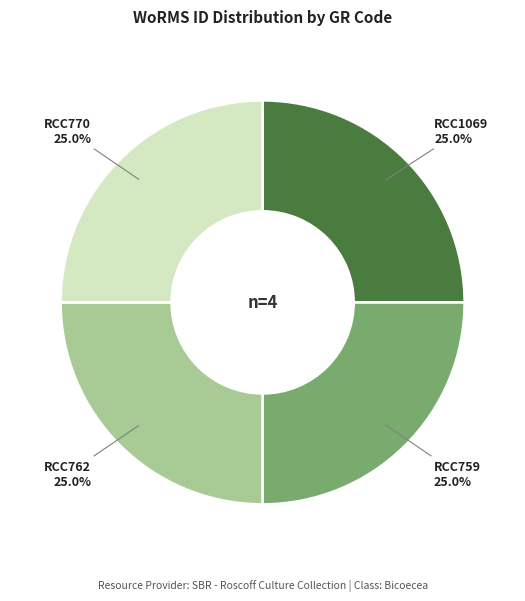

Is there any slice that represents more than half of the pie?

No